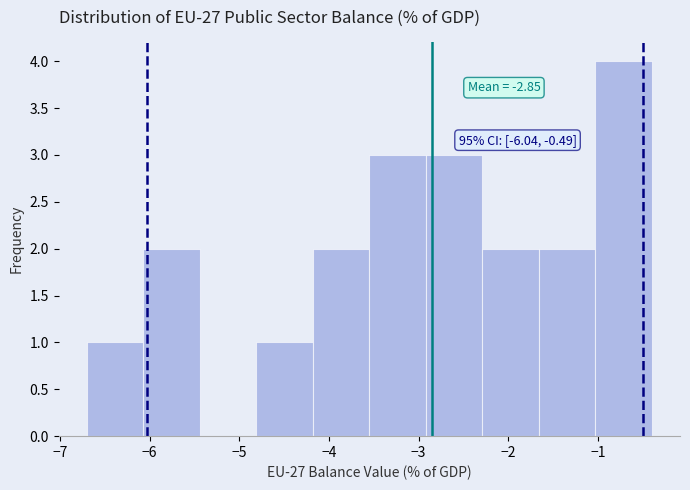

Which range on the x-axis has the tallest bar?

-1.03 to -0.40